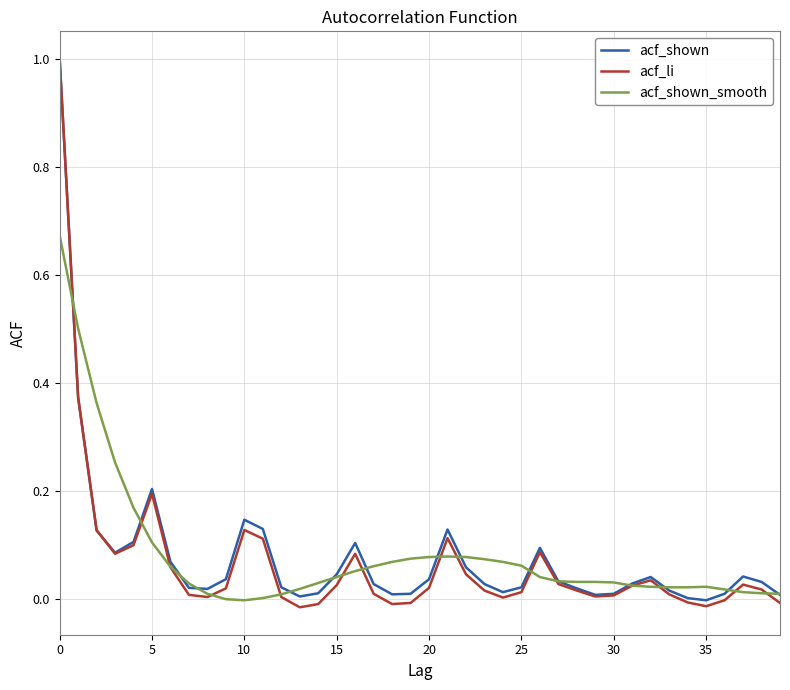

What is the highest value of the acf_shown series?

1.0